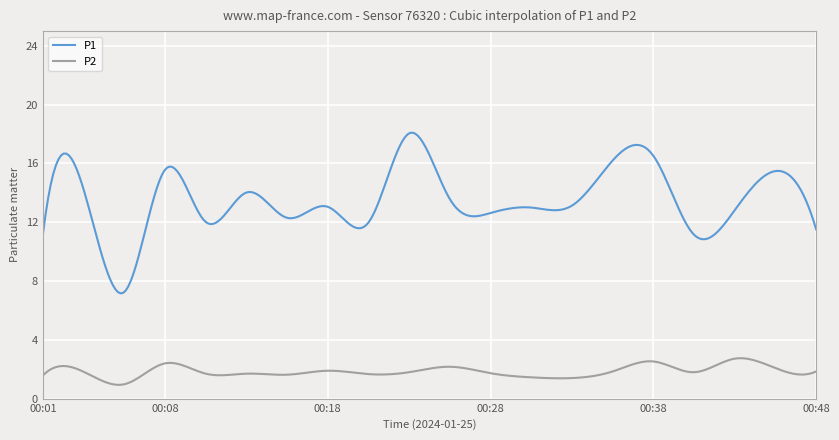

Which series has the largest range (max minus min)?

P1